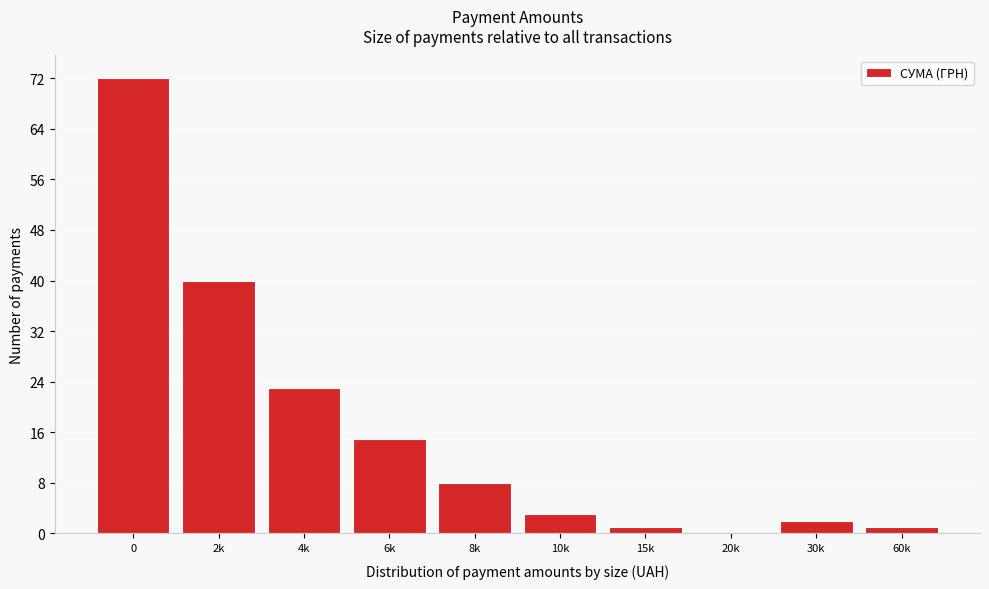

Reading right to left, list all the values displayed in this chart.

60k=1	30k=2	20k=0	15k=1	10k=3	8k=8	6k=15	4k=23	2k=40	0=72